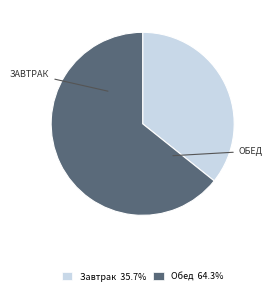

Between Завтрак and Обед, which is larger?

Обед